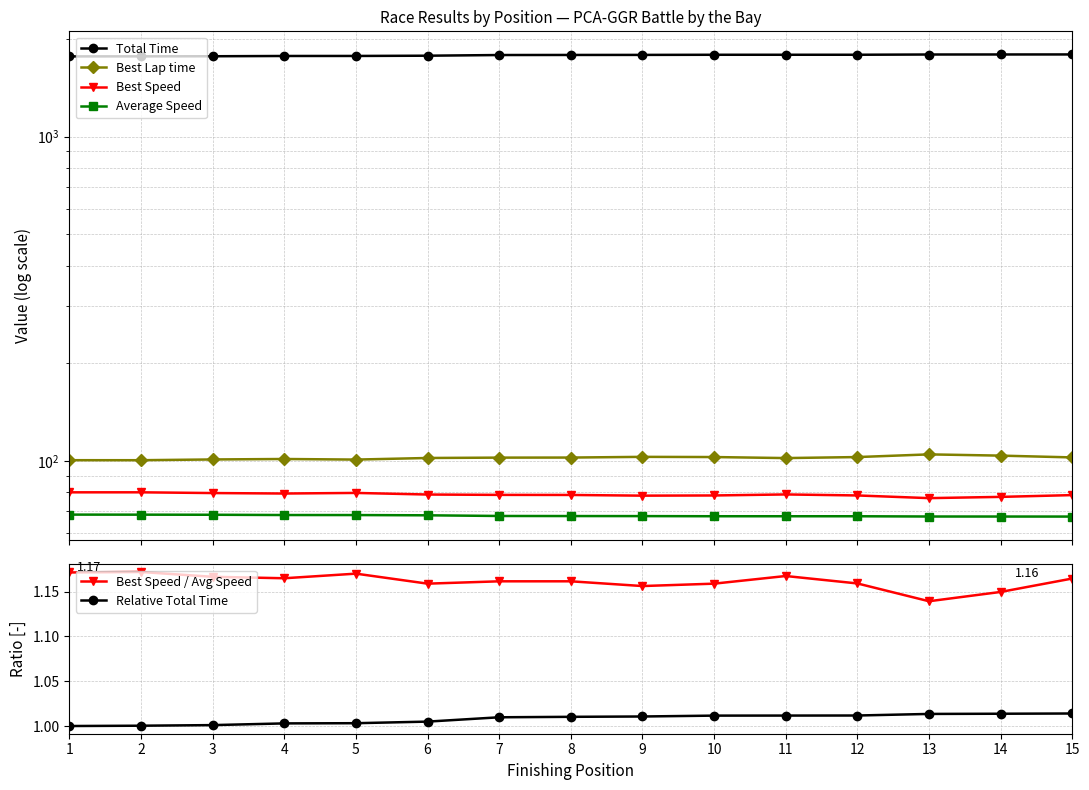

How many distinct data groups are displayed?

6